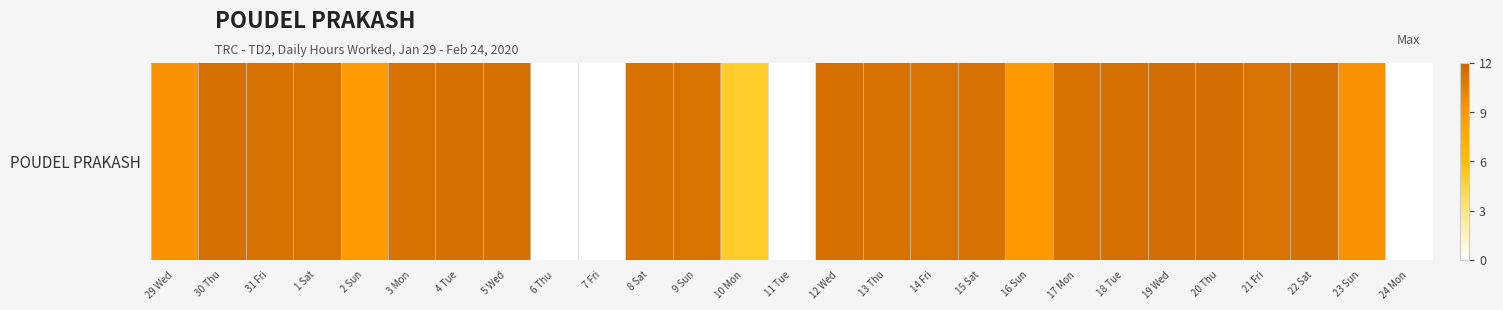

Which category has the highest value across all series?

19 Wed